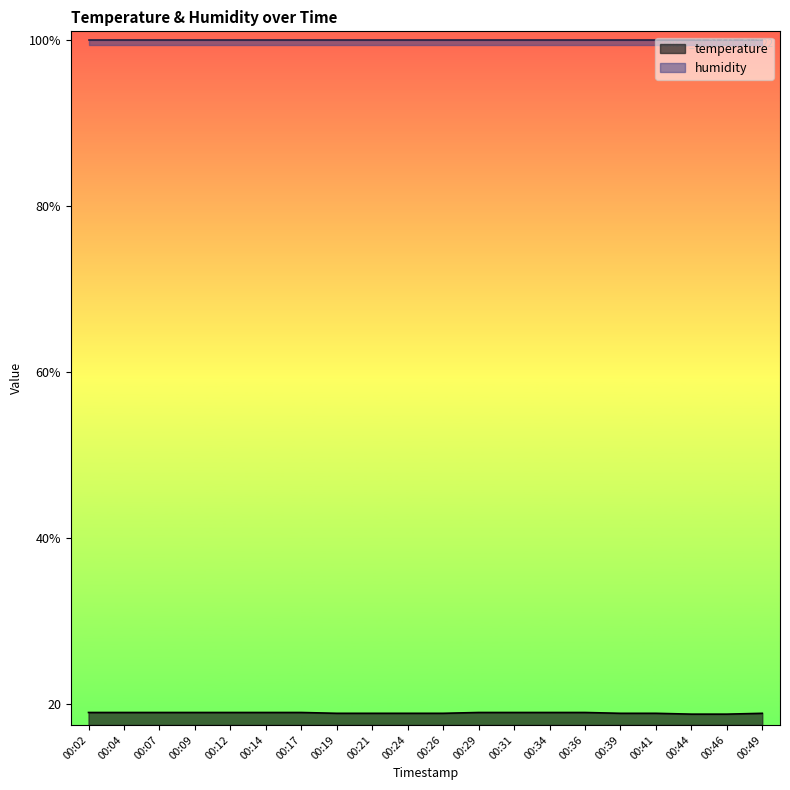

What is the value of the 10th point from the left?

18.9